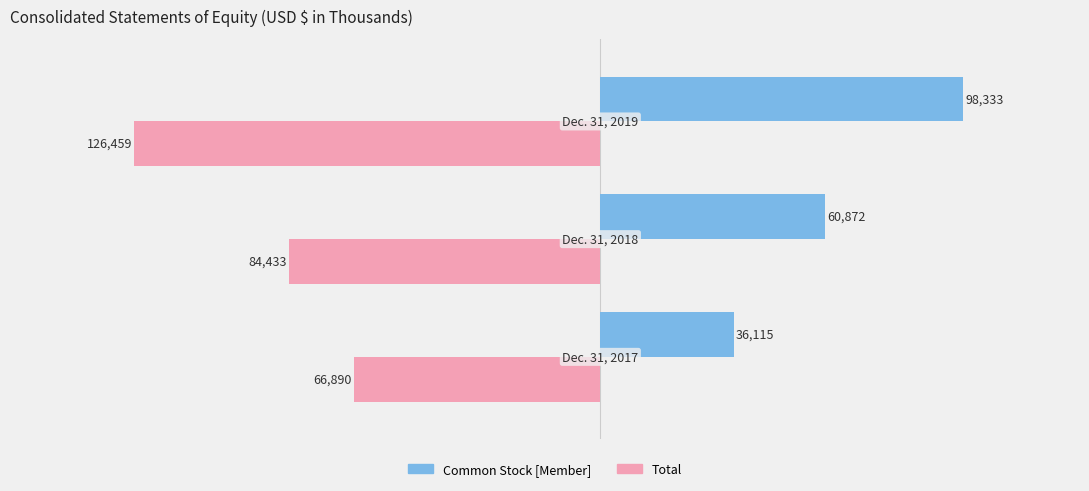

Count the number of data series in this chart.

2